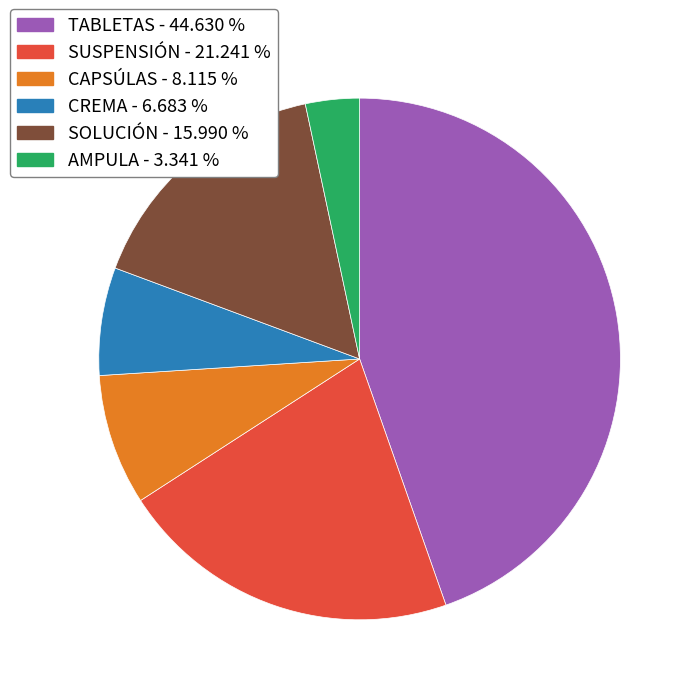

Which has a higher value, AMPULA or TABLETAS?

TABLETAS